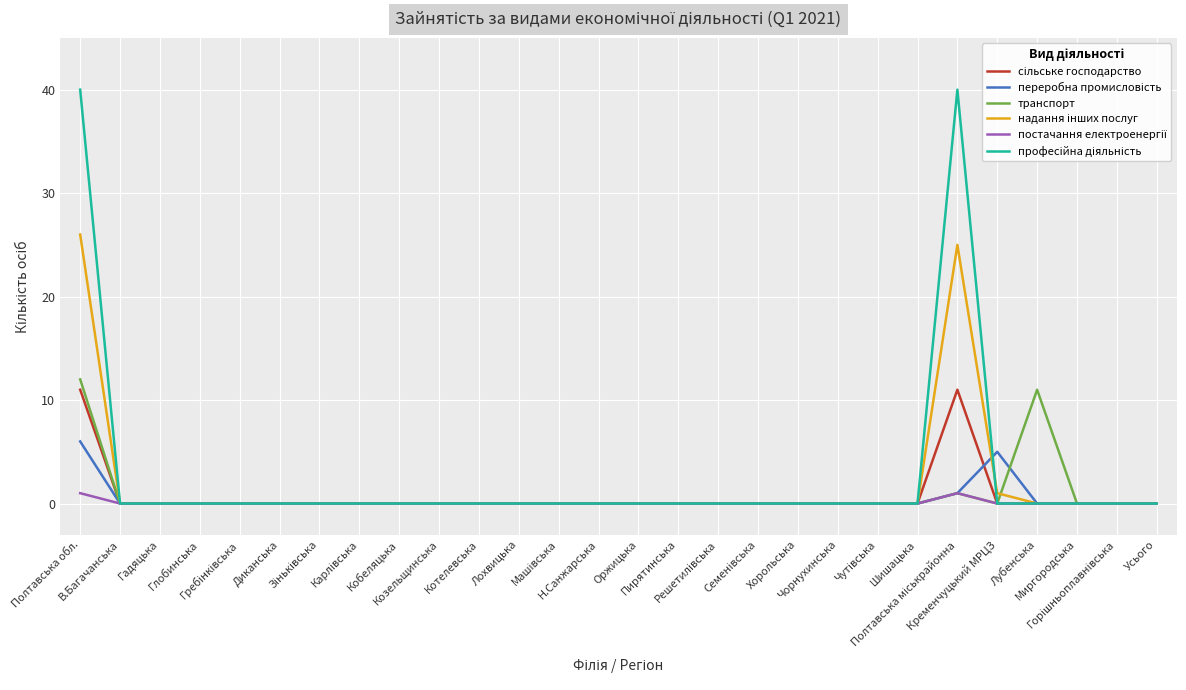

What is the greatest value displayed?

40